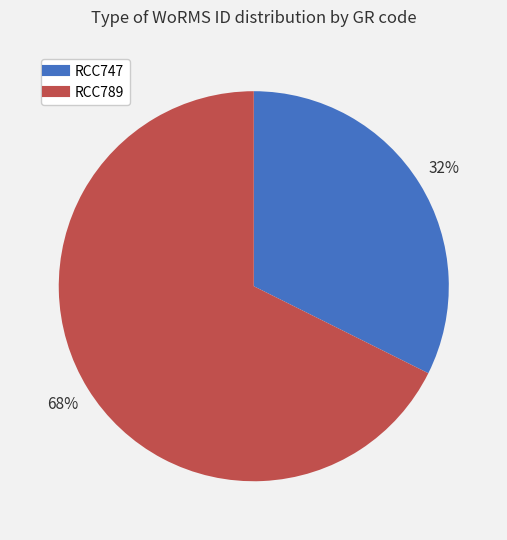

To the nearest percent, what percentage of the pie is RCC789?

68%